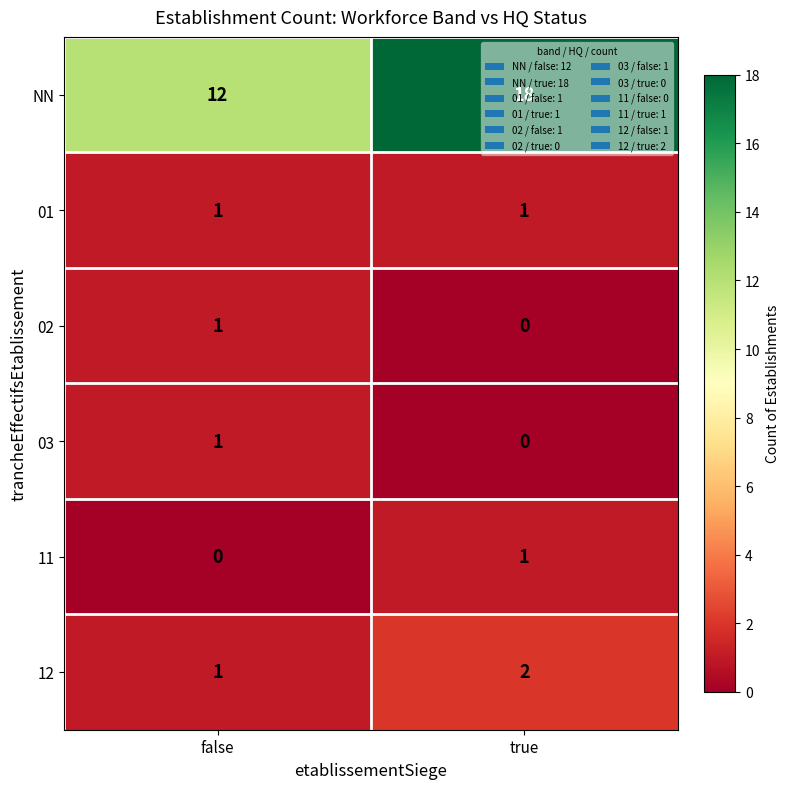

Rank the categories by 12 value from lowest to highest.

false, true